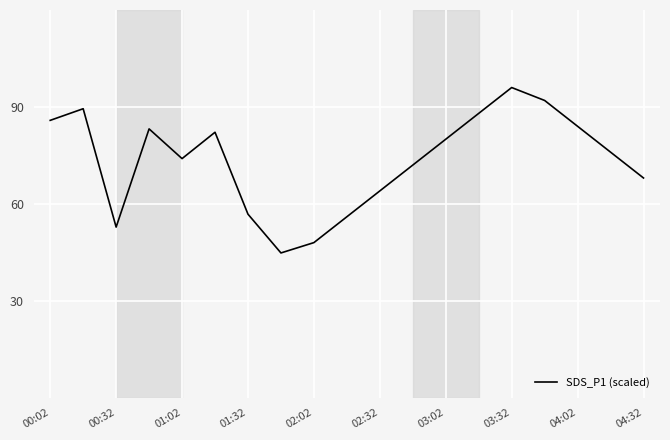

What is the minimum value shown in the chart?

44.8